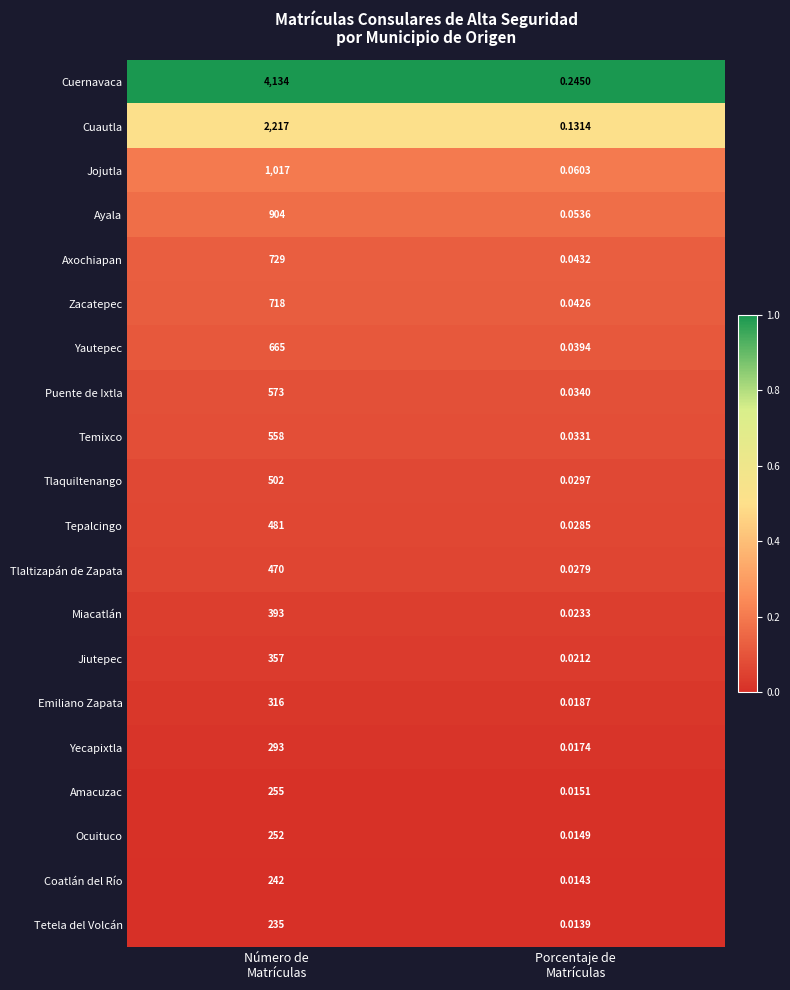

Which series has the largest range (max minus min)?

Cuernavaca